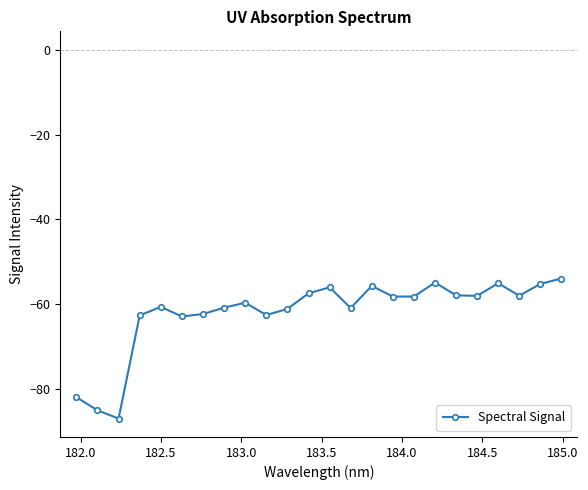

What is the value of the 19th point from the left?

-57.9